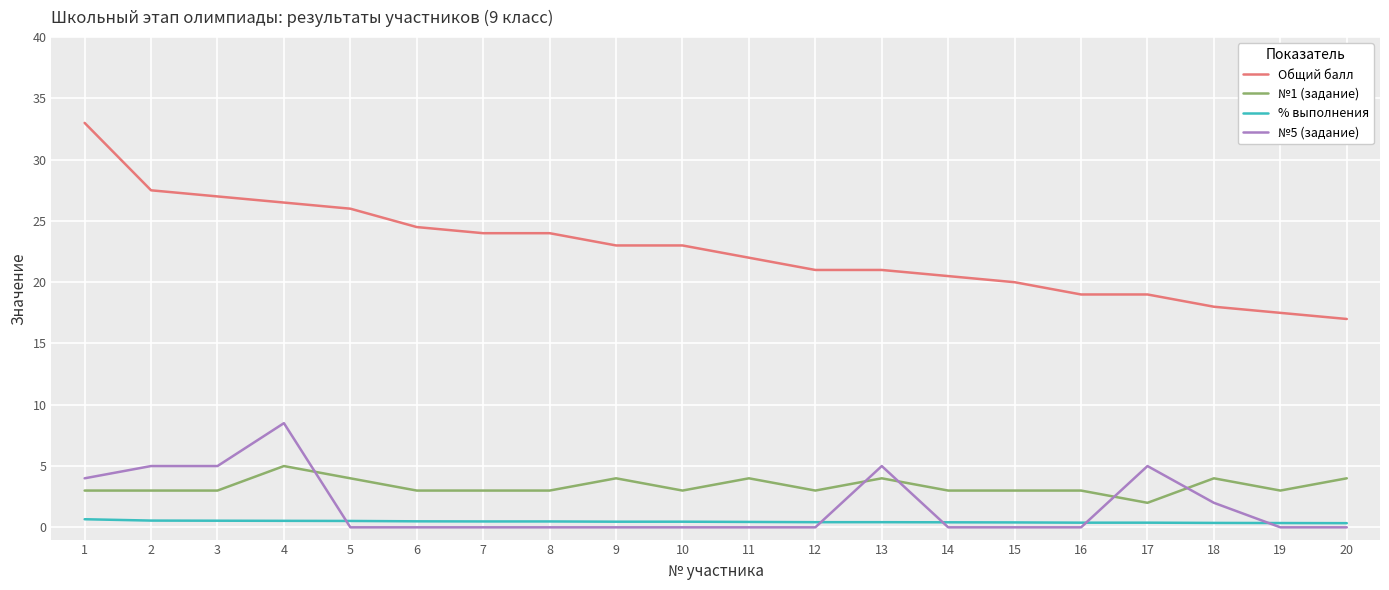

At how many categories does at least one series exceed 28?

1